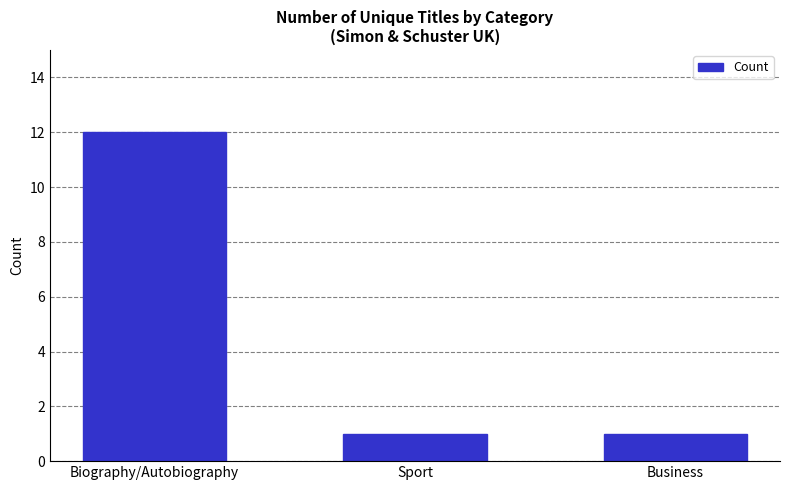

Reading left to right, extract all data points from this chart.

Biography/Autobiography=12	Sport=1	Business=1